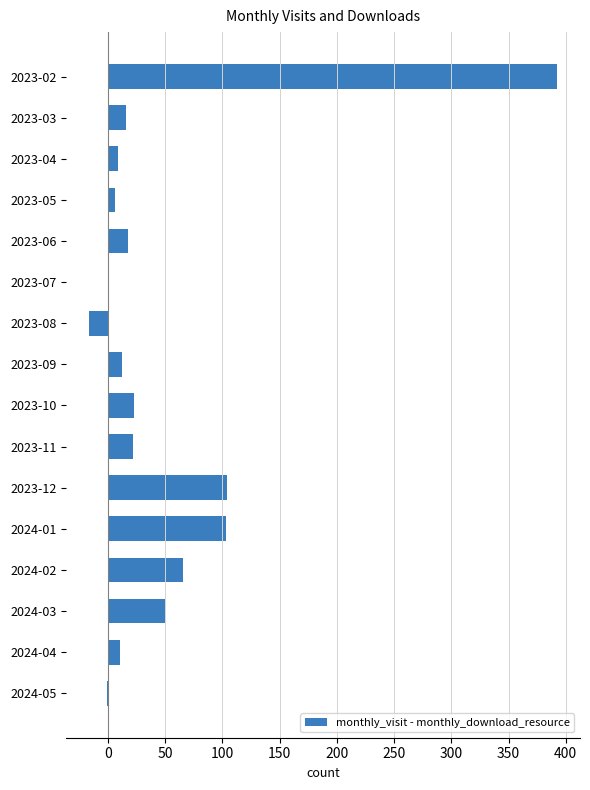

How many categories are shown in the chart?

16